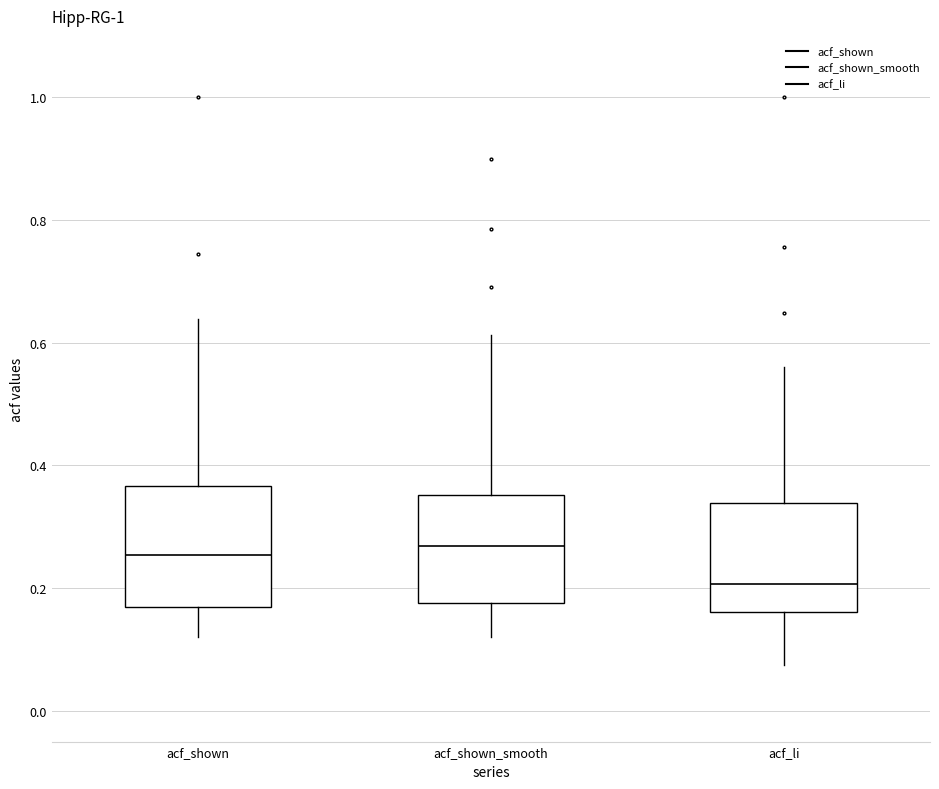

Where is the lower edge of the box for acf_shown on the y-axis? The values are not printed on the chart, so give them approximately, as read against the axis.

0.16